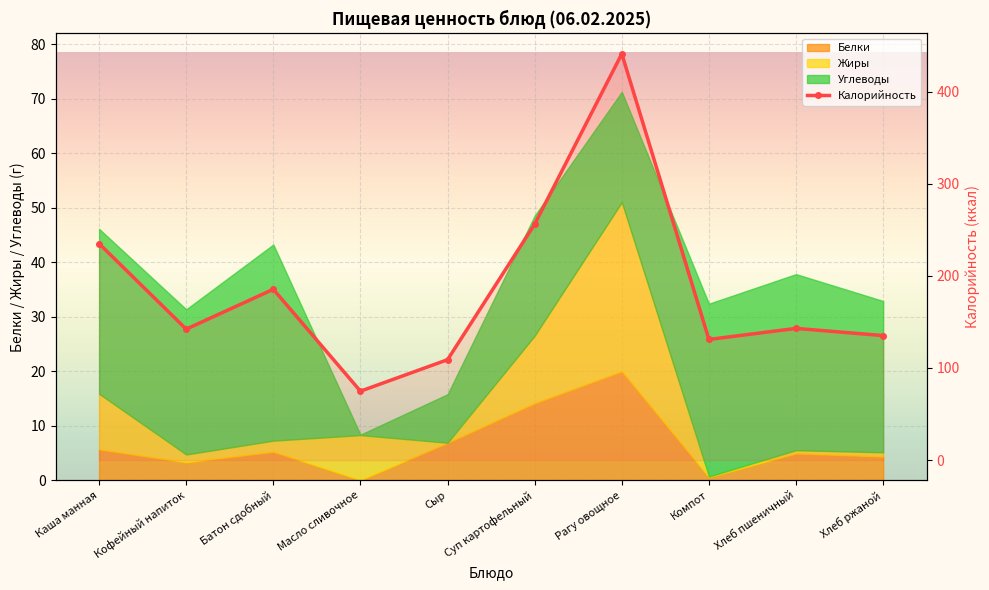

Which category has the lowest value across all series?

Масло сливочное